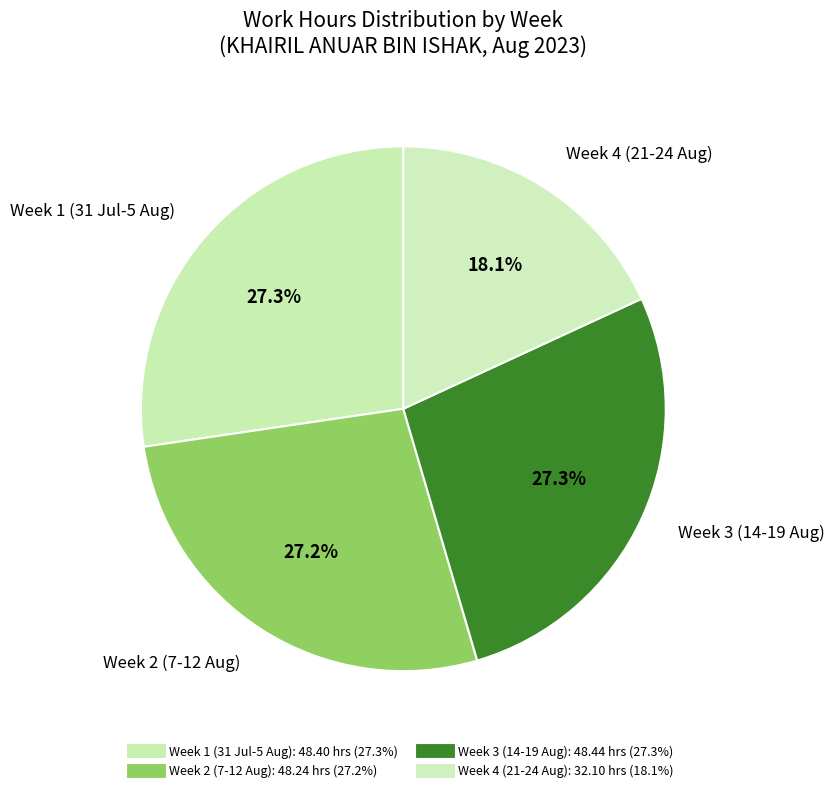

Count the number of slices in the pie.

4